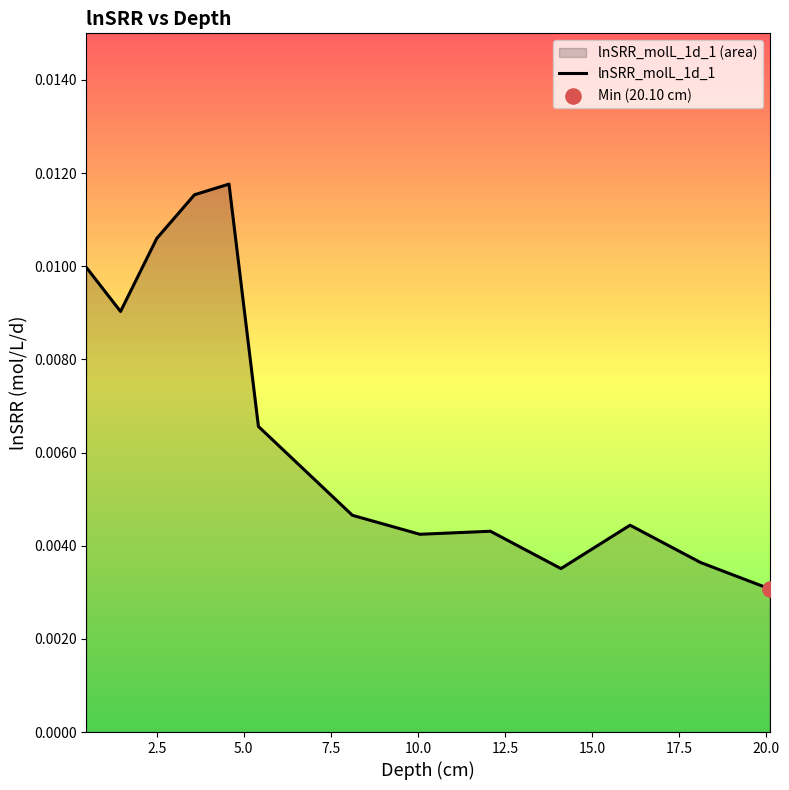

Which has a higher value, 2.5 or 15.0?

2.5